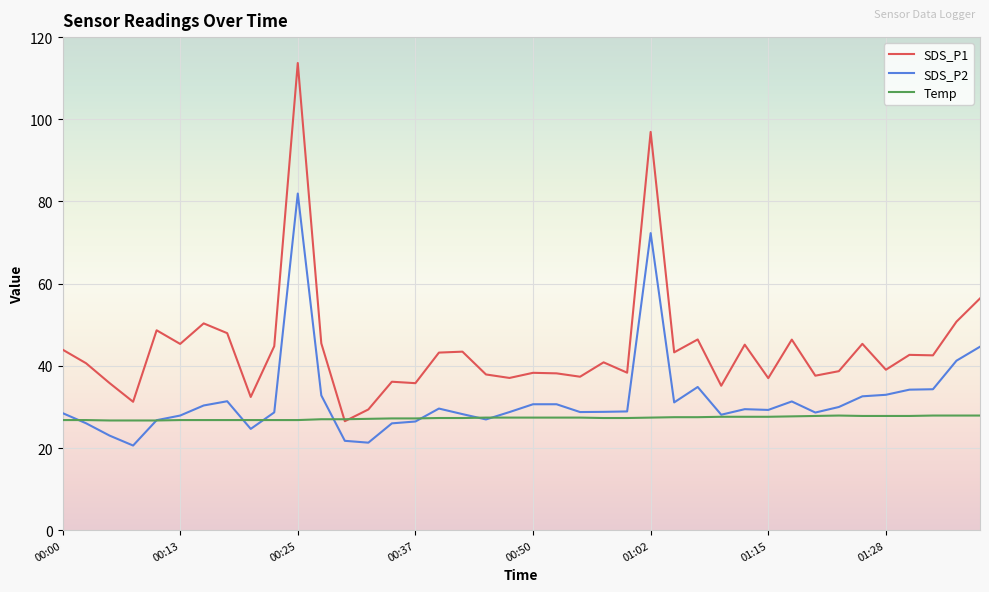

How many lines are shown in the chart?

3